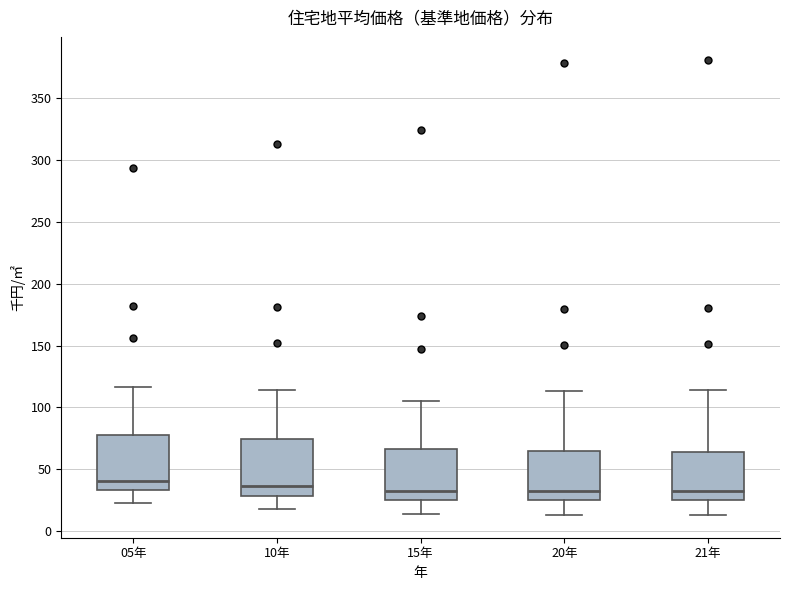

Reading left to right, transcribe this box plot: for each box, give where its median line is, the range the box spans, and where its two whiskers end, as read against the y-axis. The values are not printed on the chart, so give them approximately, as read against the axis.

05年: median 40, box 35 to 75, whiskers 25 to 115
10年: median 35, box 30 to 75, whiskers 20 to 115
15年: median 35, box 25 to 65, whiskers 15 to 105
20年: median 30, box 25 to 65, whiskers 15 to 115
21年: median 30, box 25 to 65, whiskers 15 to 115